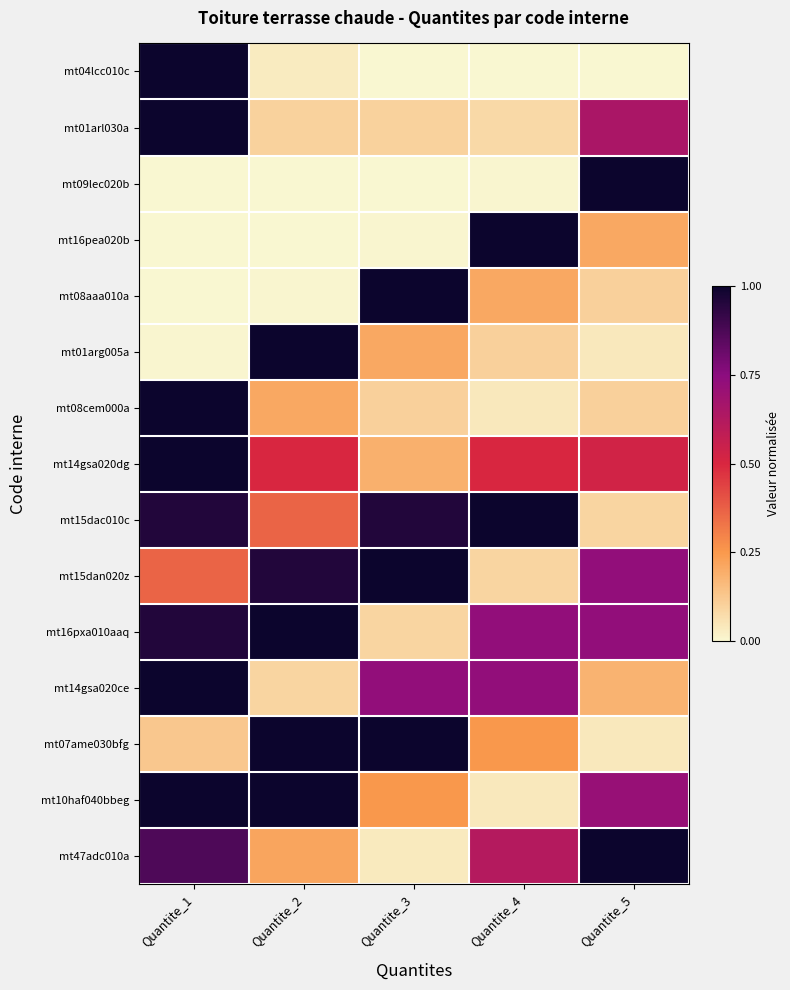

Rank the series by their maximum value, from lowest to highest.

mt04lcc010c, mt01arl030a, mt09lec020b, mt16pea020b, mt08aaa010a, mt01arg005a, mt08cem000a, mt14gsa020dg, mt15dac010c, mt15dan020z, mt16pxa010aaq, mt14gsa020ce, mt07ame030bfg, mt10haf040bbeg, mt47adc010a